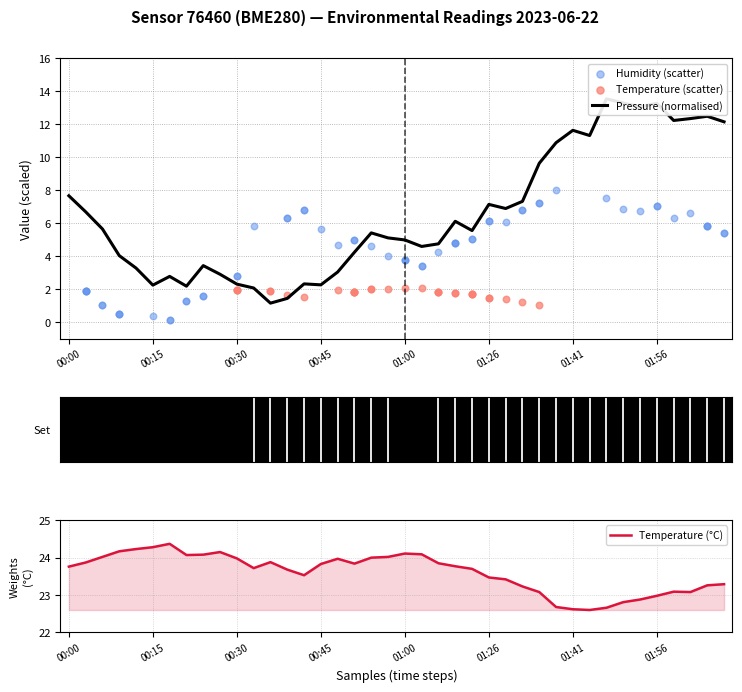

Which series contains the highest Y value?

temperature